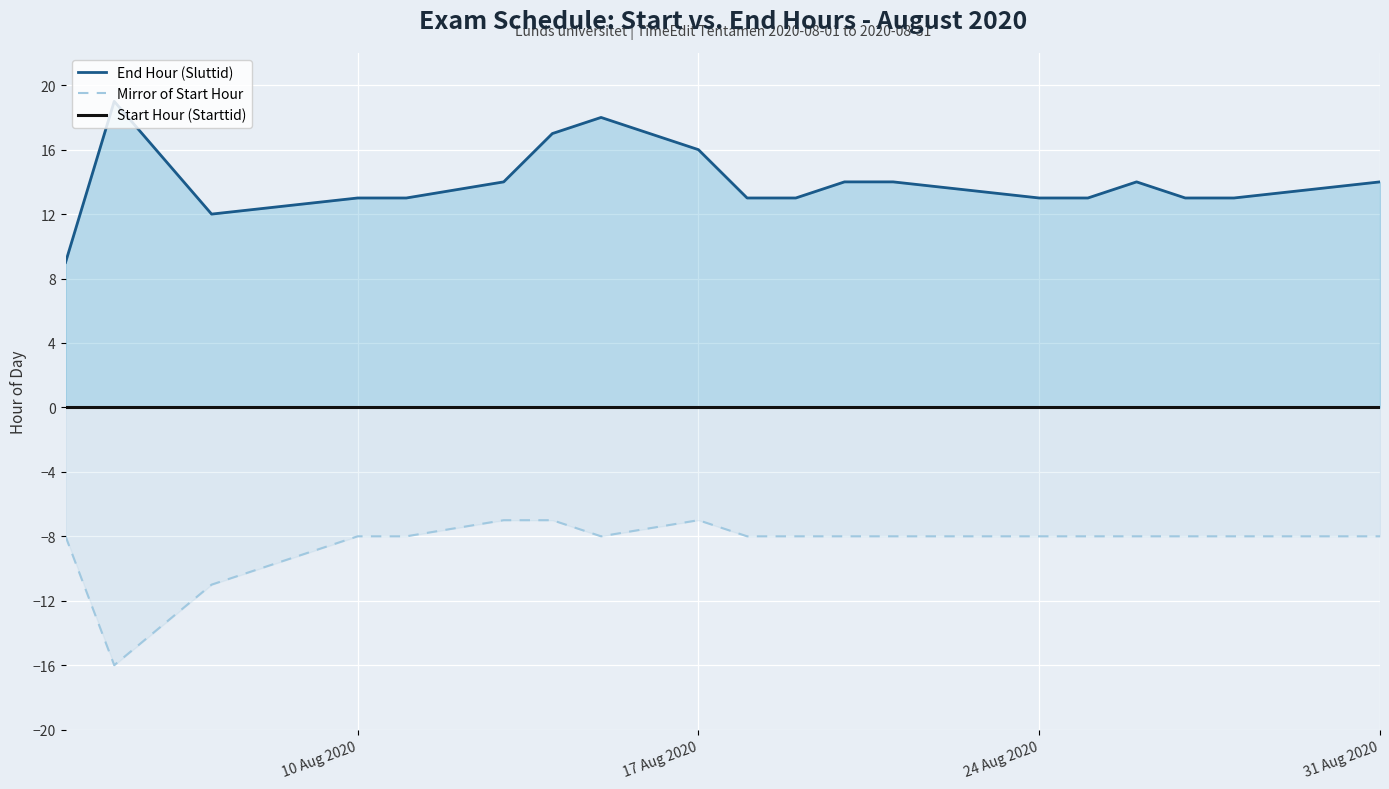

Between 2020-08-13 and 2020-08-19, which series saw the biggest shift?

Start Hour (Starttid)